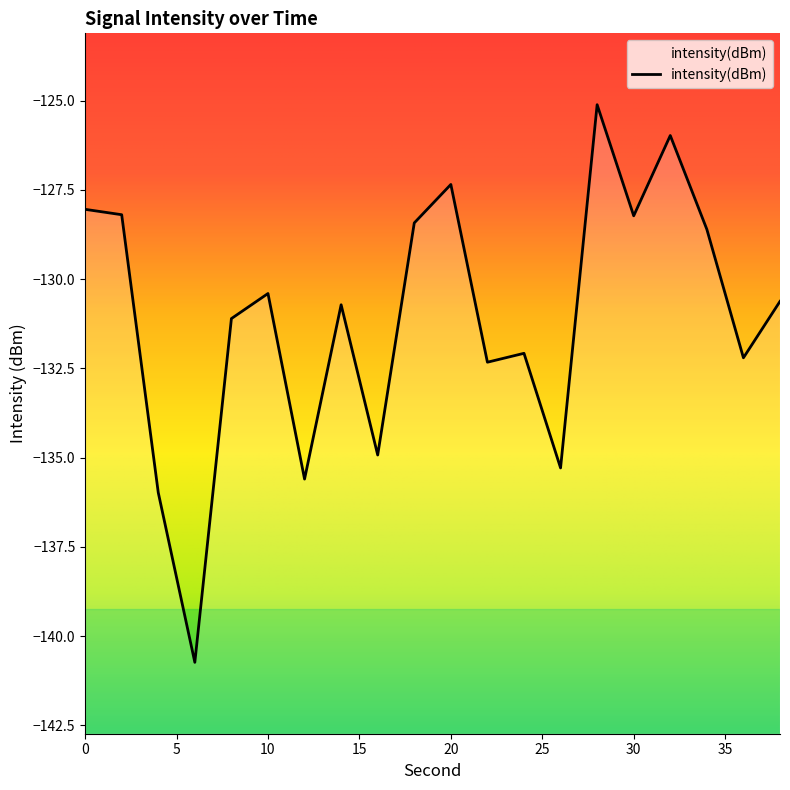

Rank the categories by value from lowest to highest.

6, 4, 12, 26, 16, 22, 36, 24, 8, 14, 38, 10, 34, 18, 30, 2, 0, 20, 32, 28